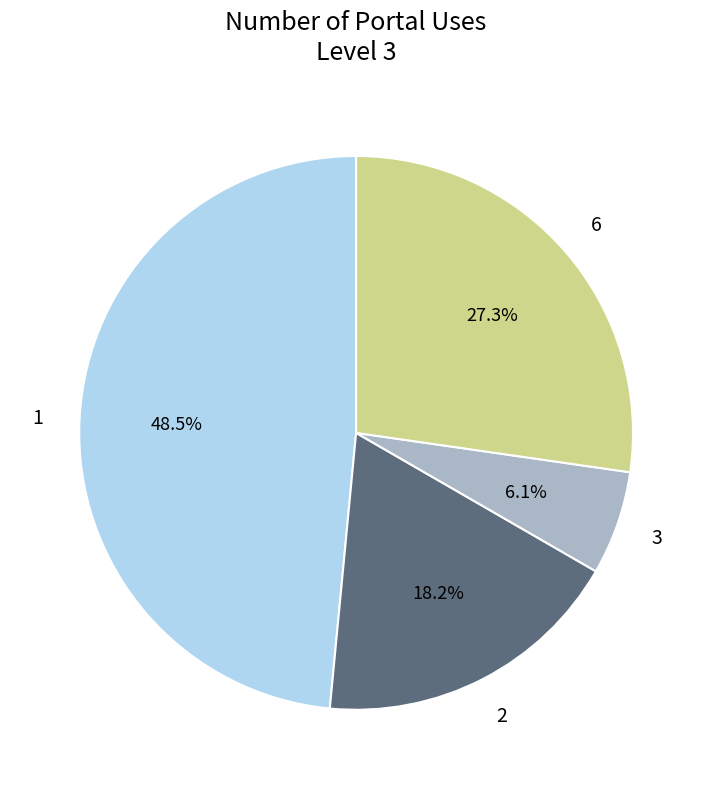

Is there a majority slice in this chart?

No